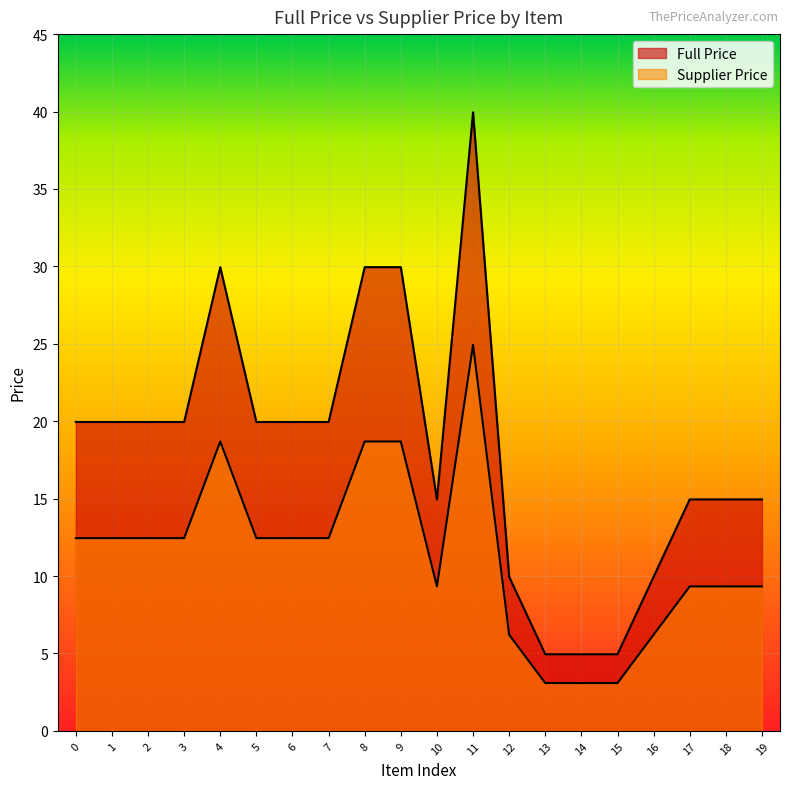

The value of Full Price at 3 is 13.7. True or false?

False